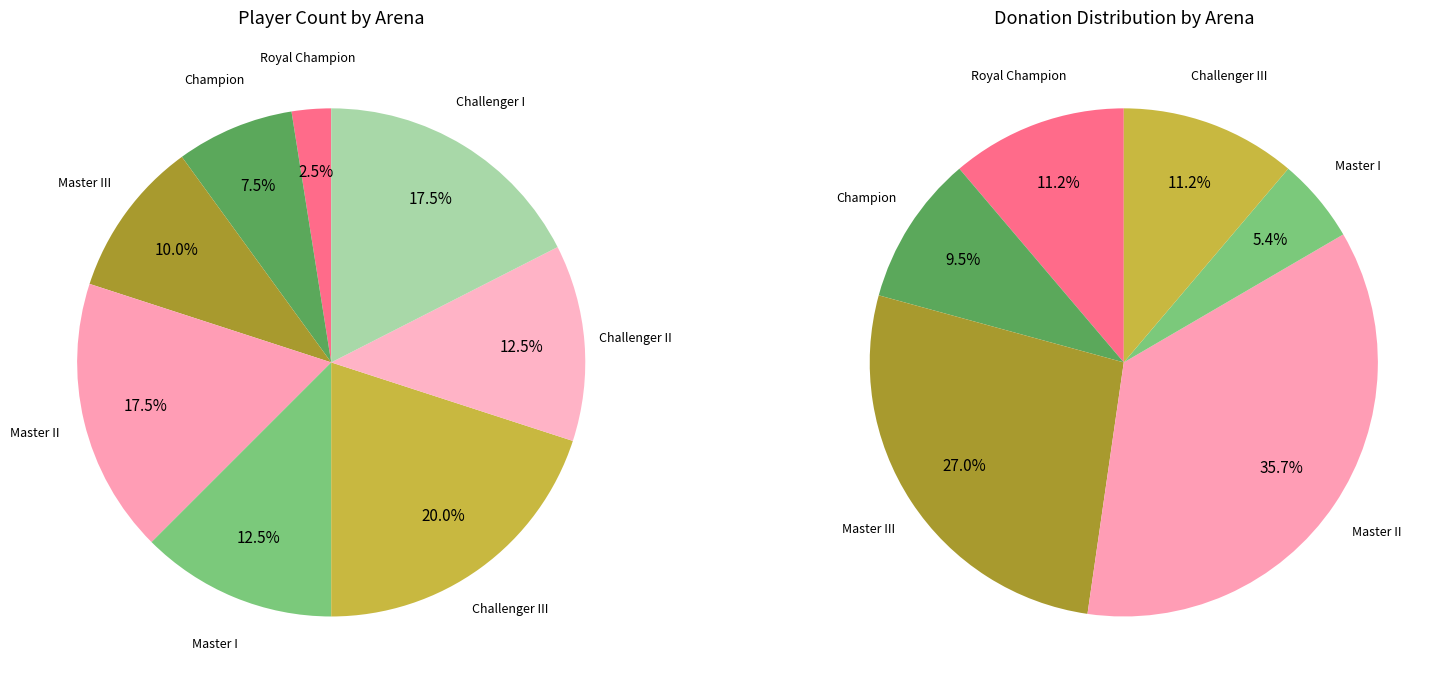

To the nearest percent, what percentage of the pie is Challenger III?

20%